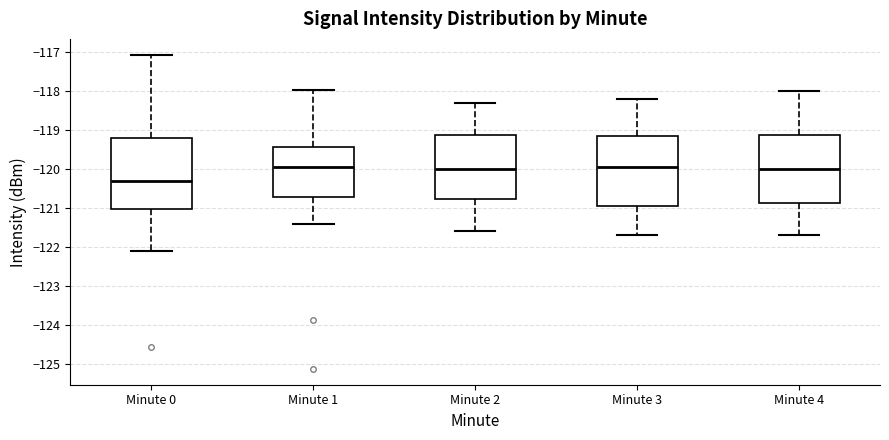

Reading left to right, transcribe this box plot: for each box, give where its median line is, the range the box spans, and where its two whiskers end, as read against the y-axis. The values are not printed on the chart, so give them approximately, as read against the axis.

Minute 0: median -120.3, box -121.0 to -119.2, whiskers -122.1 to -117.1
Minute 1: median -119.9, box -120.7 to -119.4, whiskers -121.4 to -118.0
Minute 2: median -120.0, box -120.8 to -119.1, whiskers -121.6 to -118.3
Minute 3: median -119.9, box -120.9 to -119.1, whiskers -121.7 to -118.2
Minute 4: median -120.0, box -120.9 to -119.1, whiskers -121.7 to -118.0